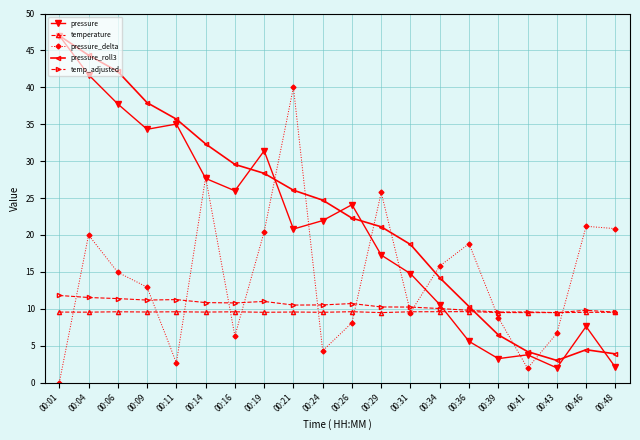

Does the chart have visible grid lines?

Yes